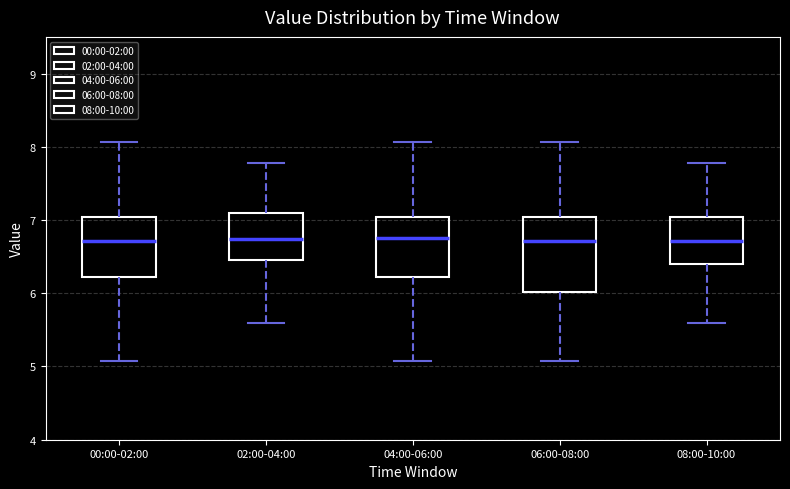

Reading left to right, read every box against the y-axis: the position of its median line, the range the box covers, and the ends of its whiskers. The values are not printed on the chart, so give them approximately, as read against the axis.

00:00-02:00: median 6.7, box 6.2 to 7.0, whiskers 5.1 to 8.1
02:00-04:00: median 6.7, box 6.5 to 7.1, whiskers 5.6 to 7.8
04:00-06:00: median 6.8, box 6.2 to 7.0, whiskers 5.1 to 8.1
06:00-08:00: median 6.7, box 6.0 to 7.0, whiskers 5.1 to 8.1
08:00-10:00: median 6.7, box 6.4 to 7.0, whiskers 5.6 to 7.8